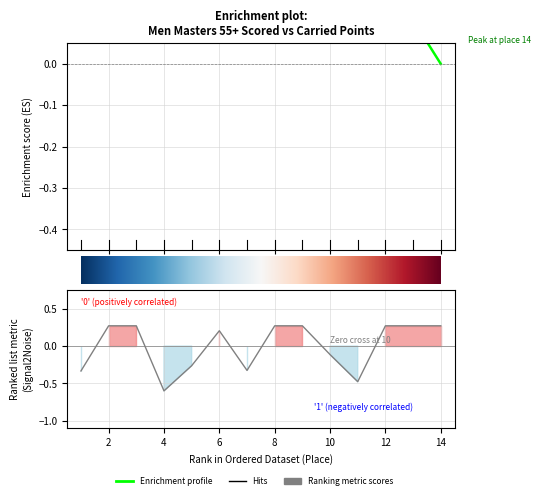

The chart shows a value of -0.1 at 10. True or false?

True